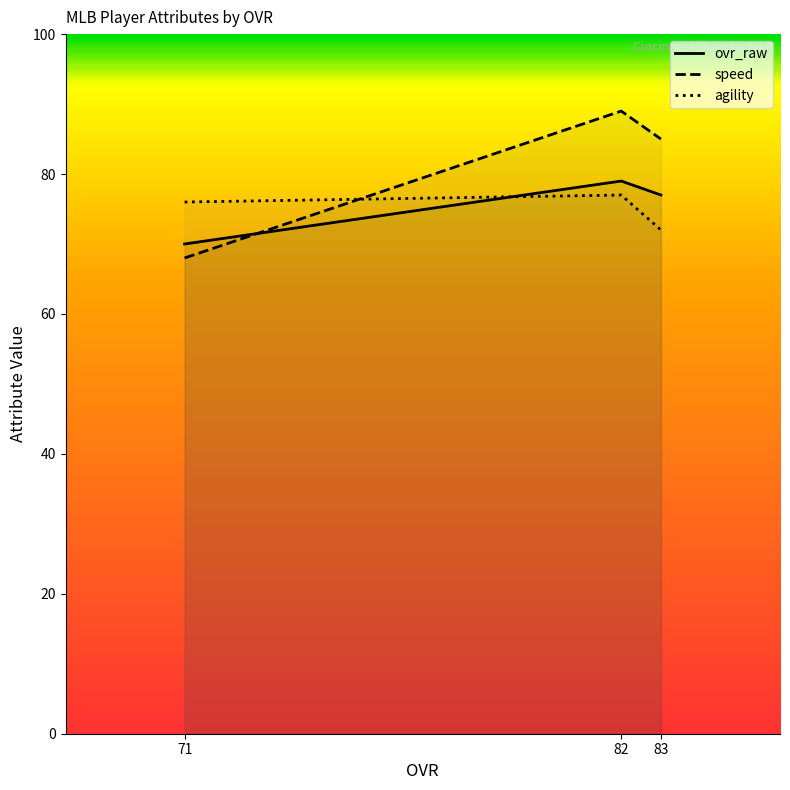

What is the difference between the highest and lowest values at 71?

8